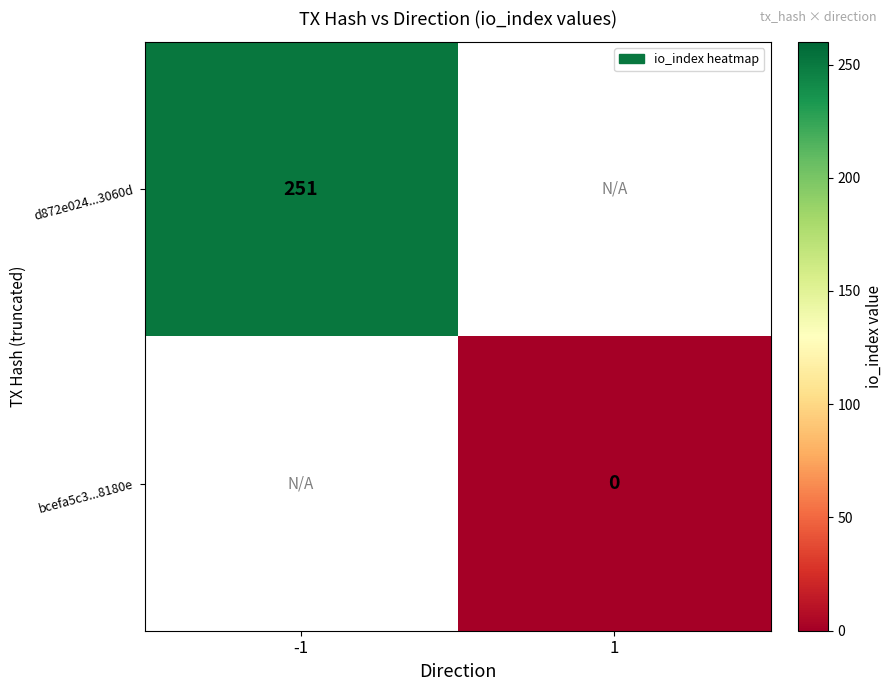

How many data points does each series have?

2